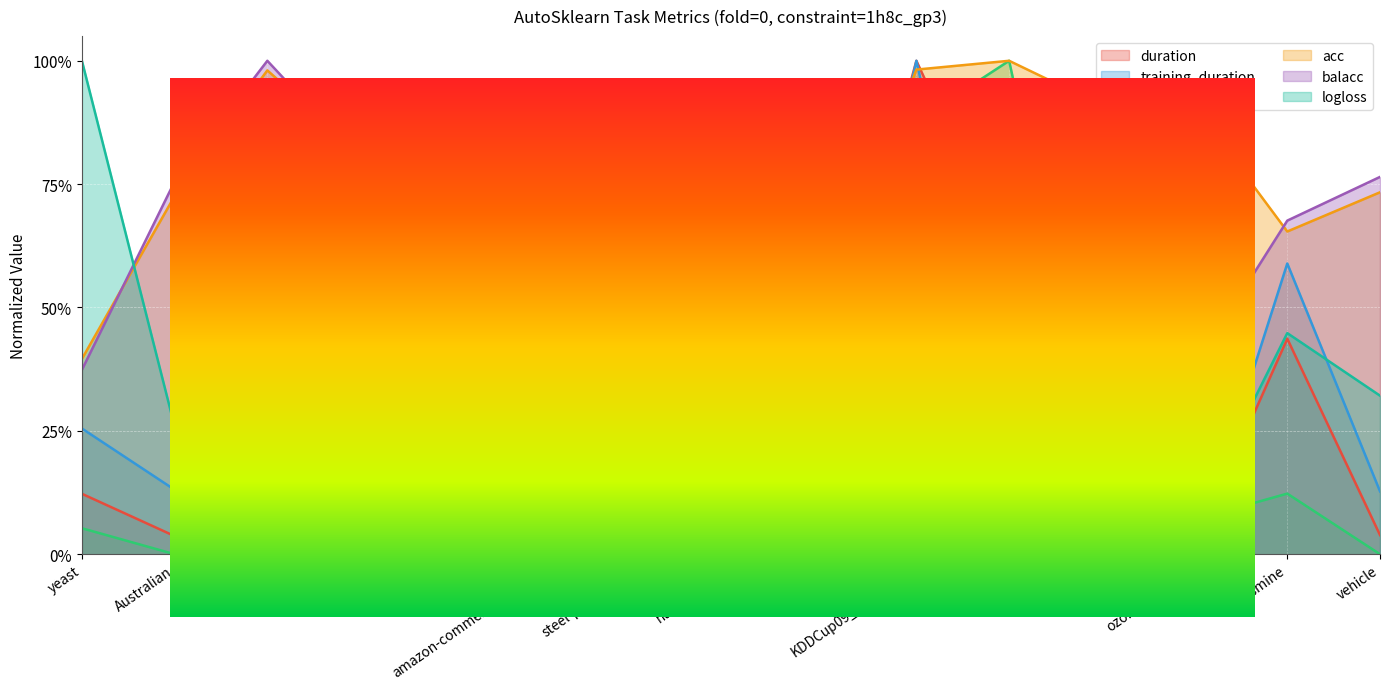

Does the chart display data point markers on the line(s)?

No